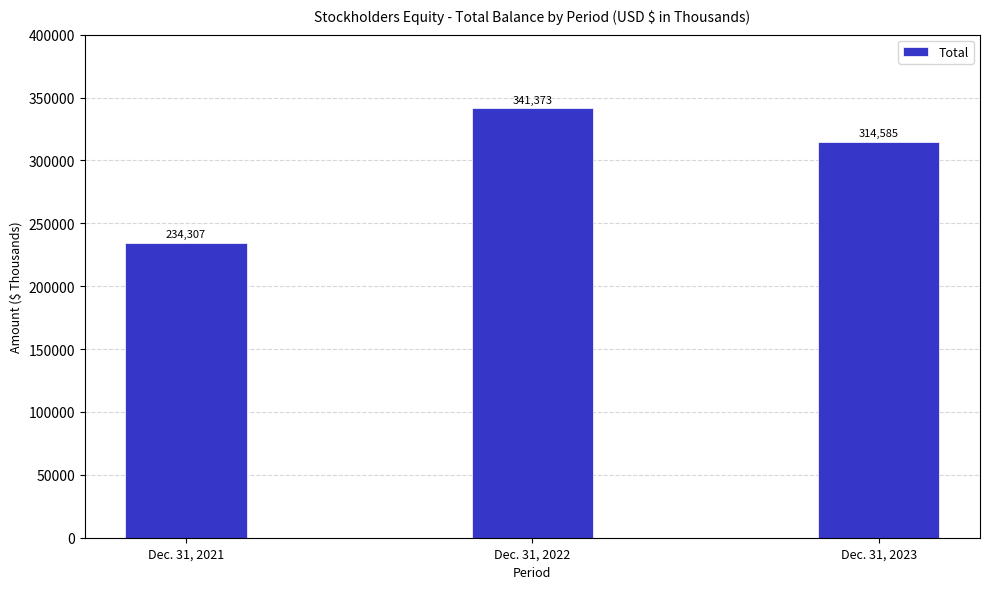

What is the greatest value displayed?

341373